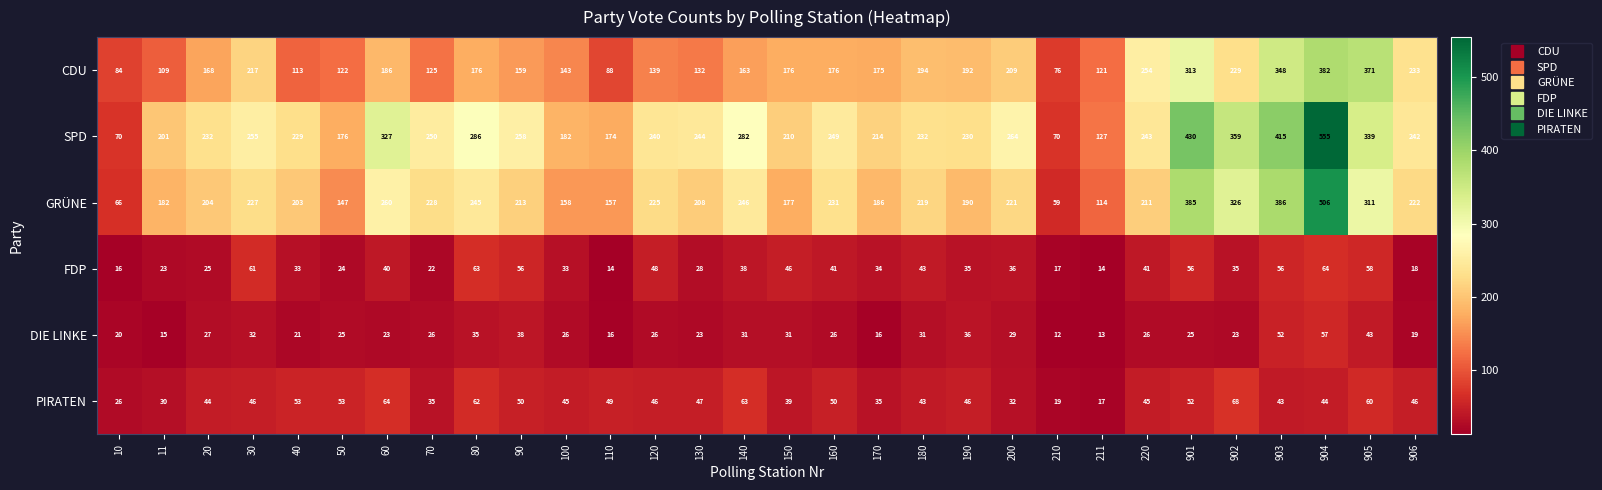

What is the smallest value displayed?

12